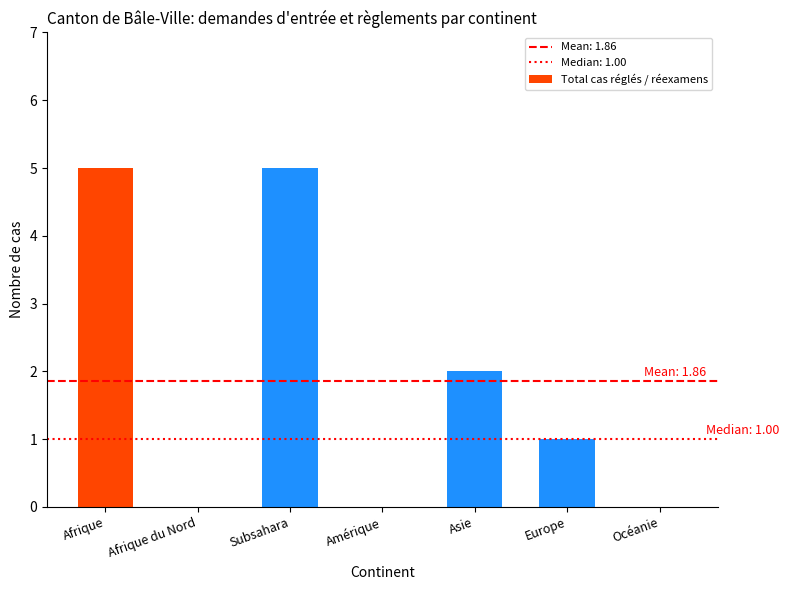

Read the value at Afrique.

5